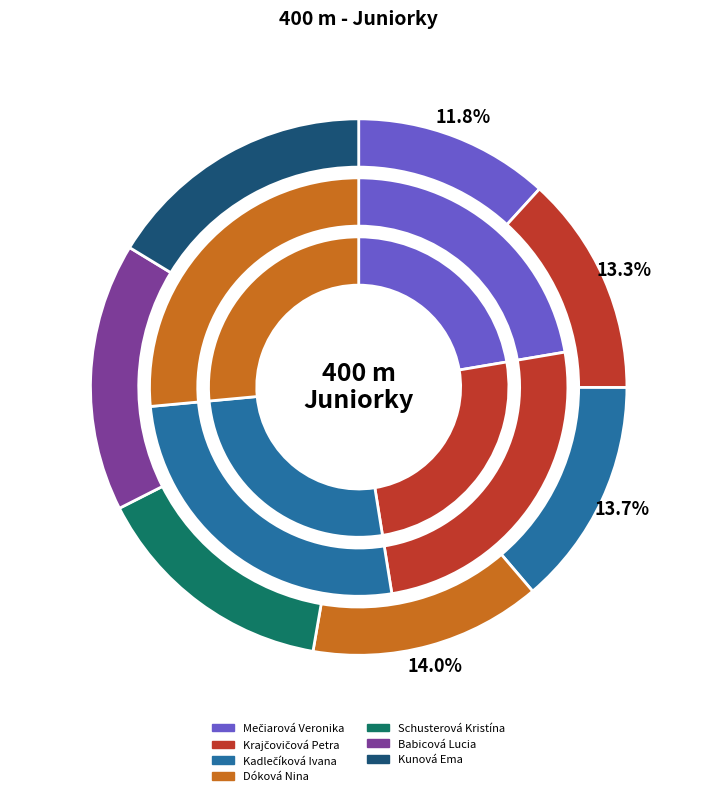

Between Dóková Nina and Schusterová Kristína, which is larger?

Schusterová Kristína